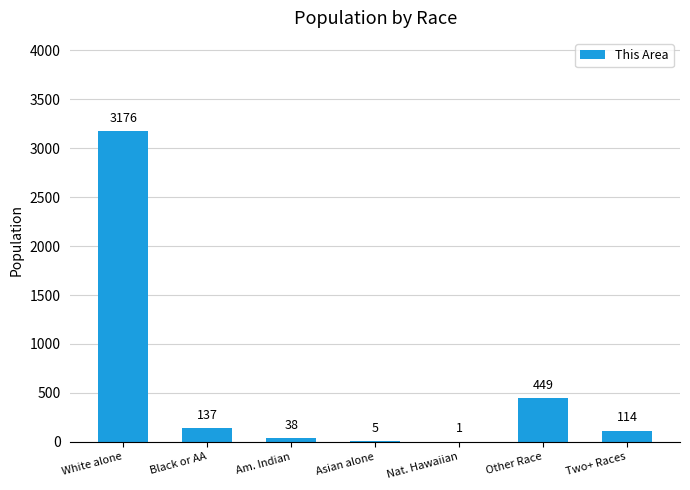

At which category does the chart reach its peak across all series?

White alone